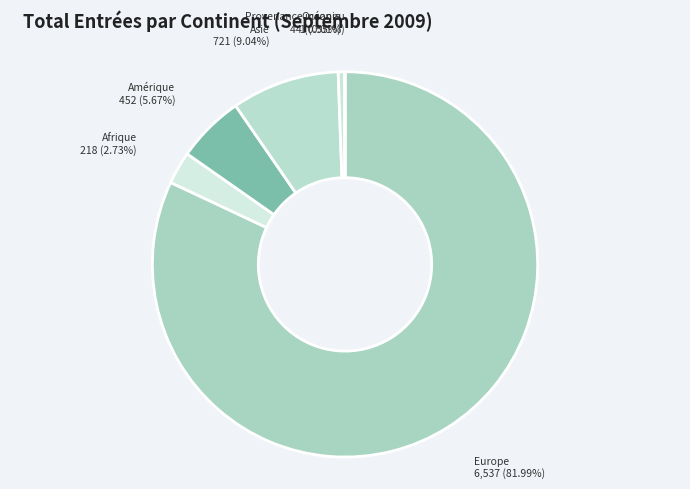

Rank the categories by value from highest to lowest.

Europe, Asie, Amérique, Afrique, Océanie, Provenance inconnu